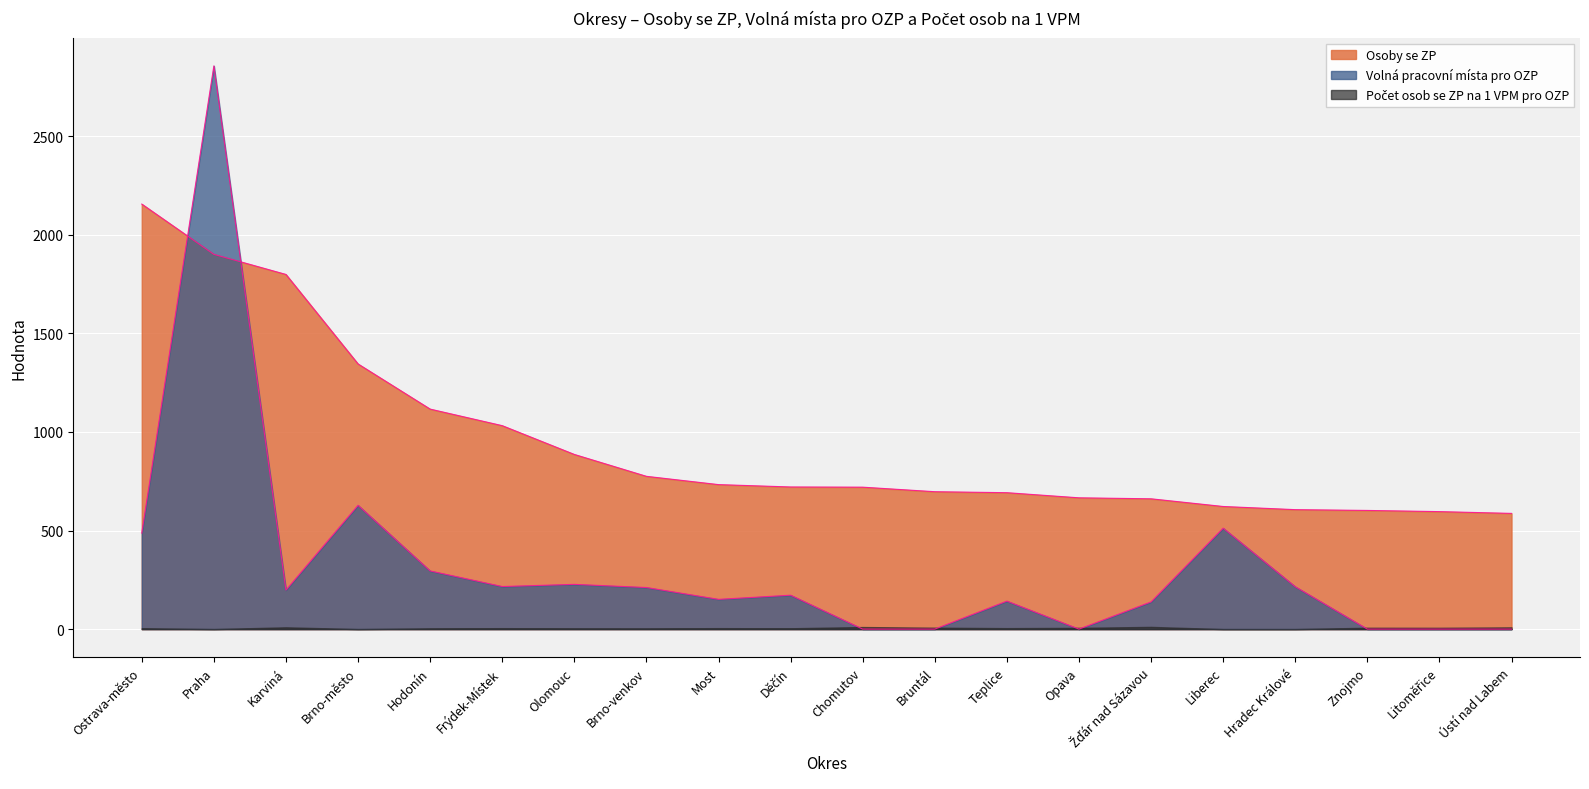

Is it true that Volná pracovní místa pro OZP equals 93 at Žďár nad Sázavou?

False